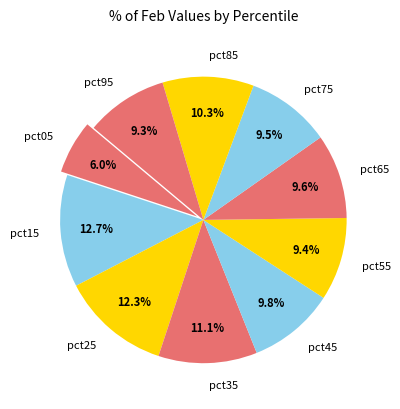

Does pct95 account for over 50% of the chart?

No